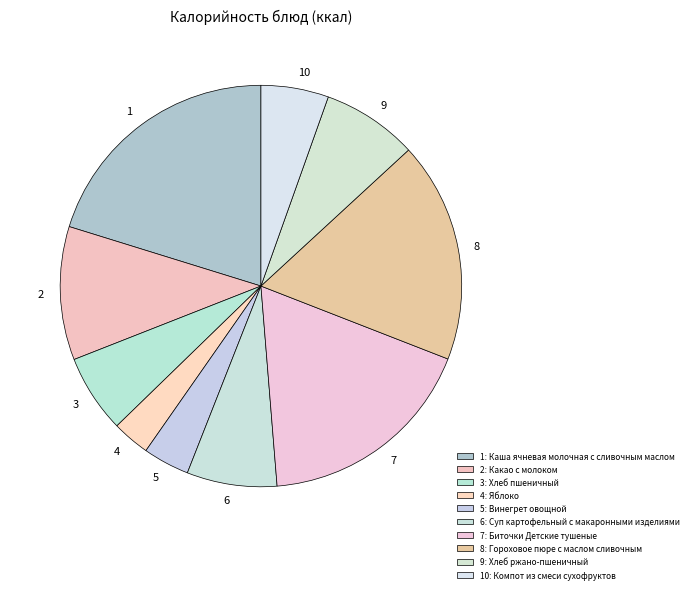

Combined, do 10 and 6 account for over 50%?

No